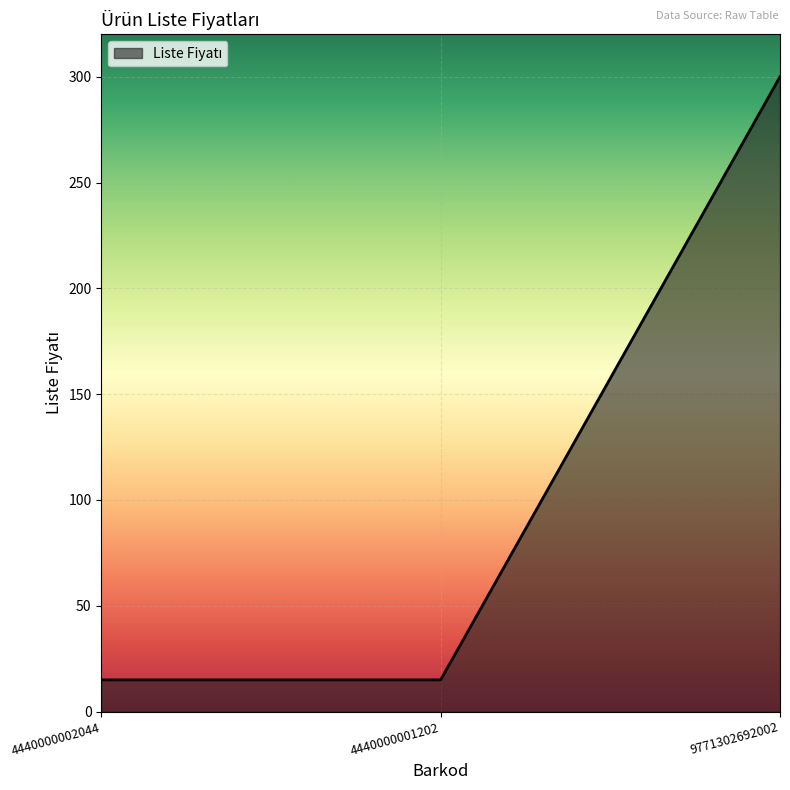

Reading right to left, list all the values displayed in this chart.

300	15	15